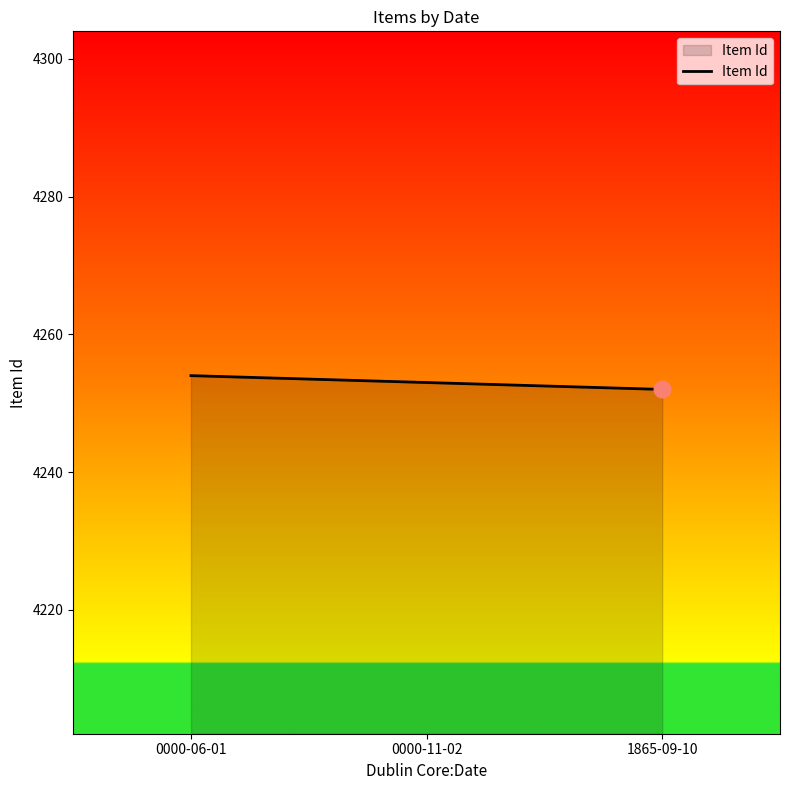

Reading left to right, what are all the values shown in this chart?

0000-06-01=4254	0000-11-02=4253	1865-09-10=4252